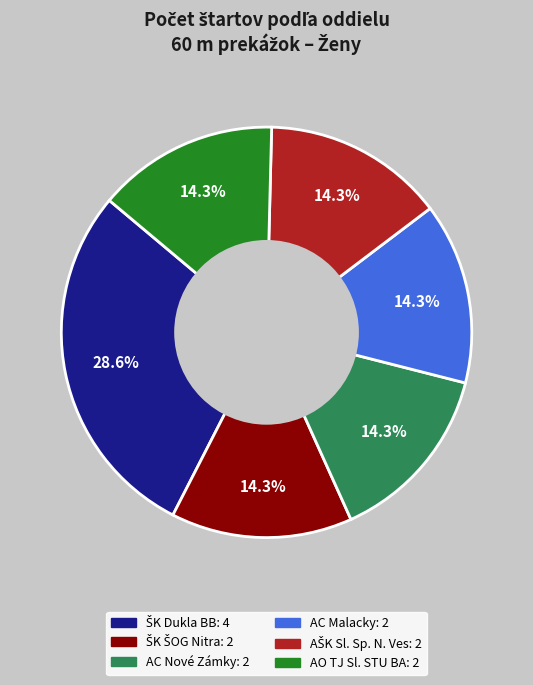

How many slices are in this pie chart?

6